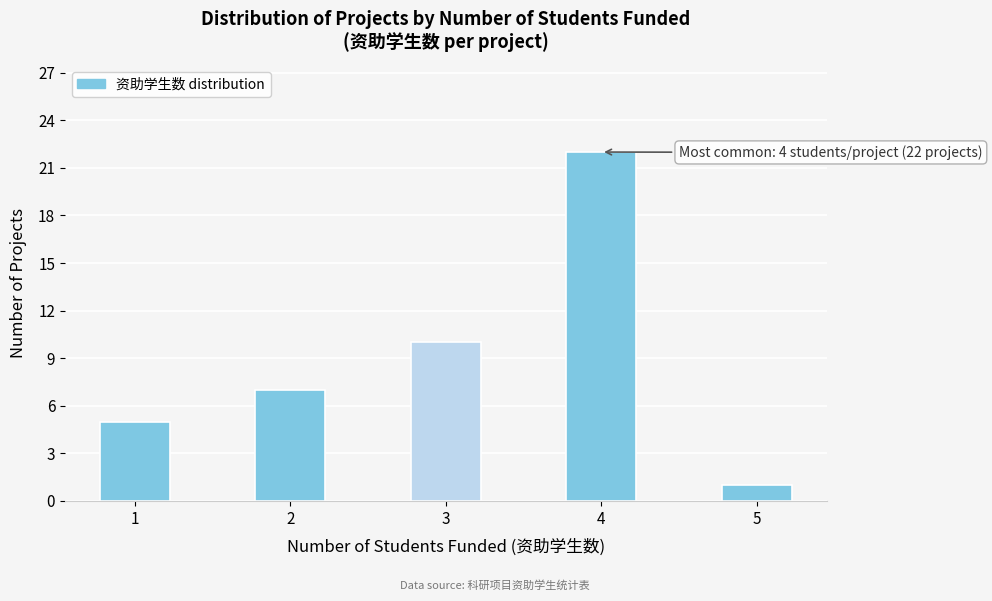

Reading left to right, transcribe all the data shown in this chart.

1=5	2=7	3=10	4=22	5=1